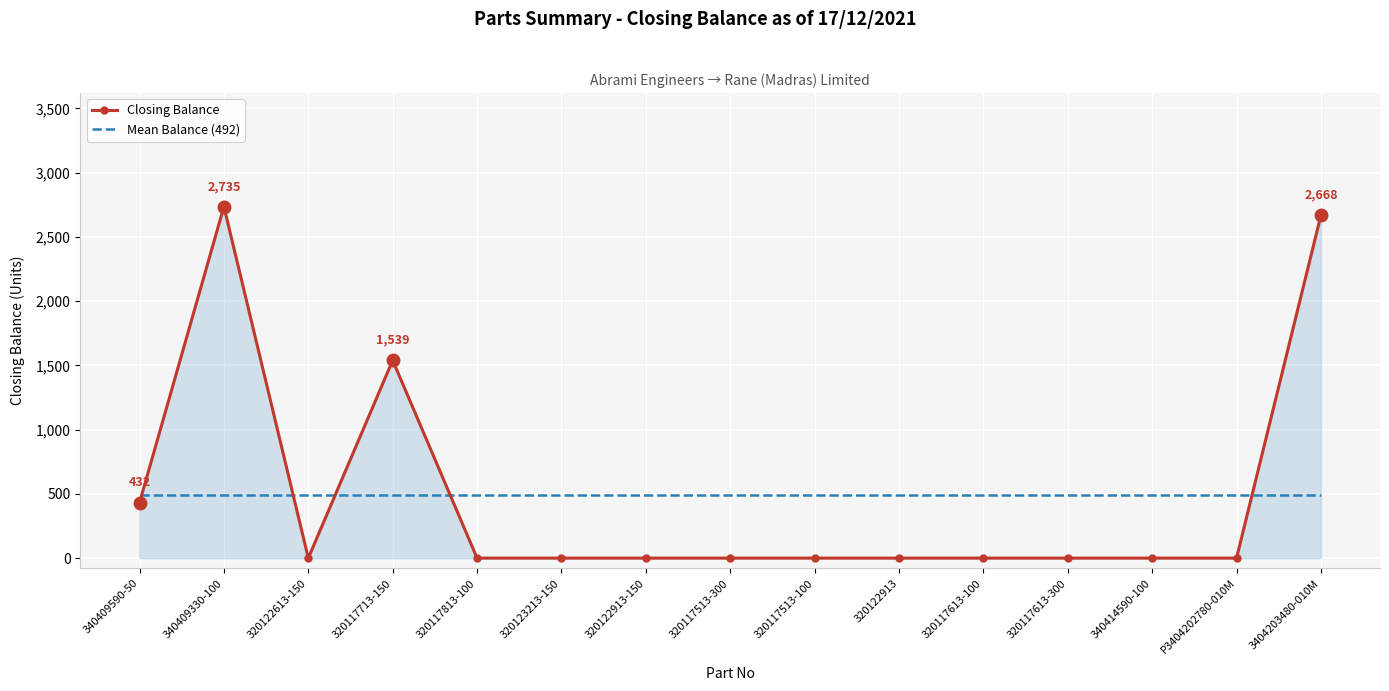

The Mean Balance (492) series shows 274.7 at 340409330-100. True or false?

False